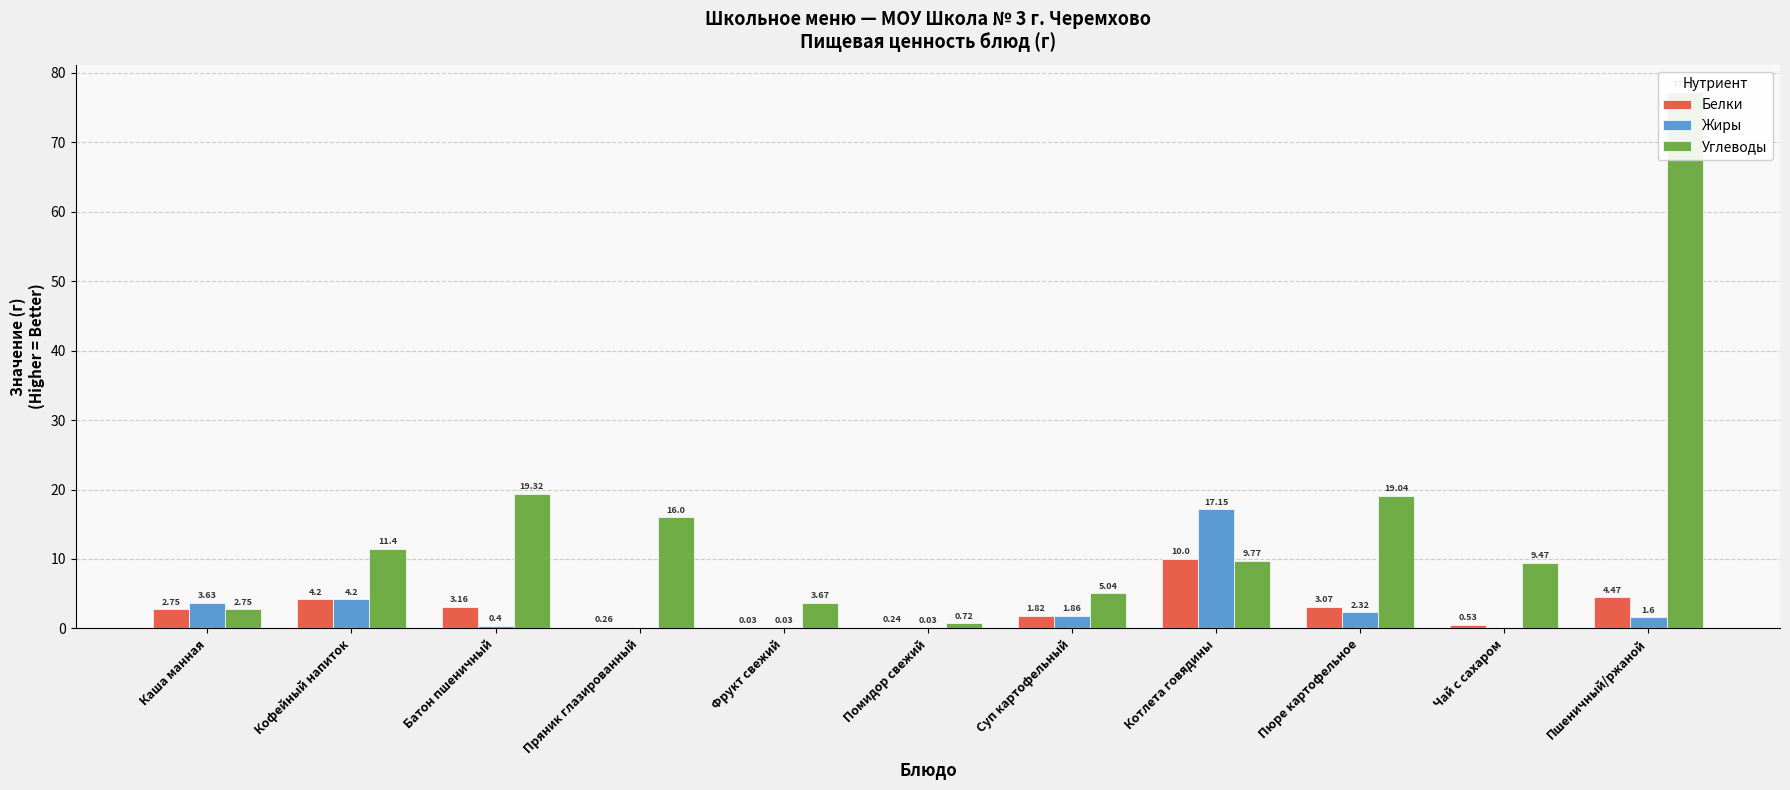

Reading right to left, transcribe all the data shown in this chart.

Белки: 4.5	0.5	3.1	10.0	1.8	0.2	0.0	0.3	3.2	4.2	2.8
Жиры: 1.6	0.0	2.3	17.1	1.9	0.0	0.0	0.0	0.4	4.2	3.6
Углеводы: 77.3	9.5	19.0	9.8	5.0	0.7	3.7	16.0	19.3	11.4	2.8